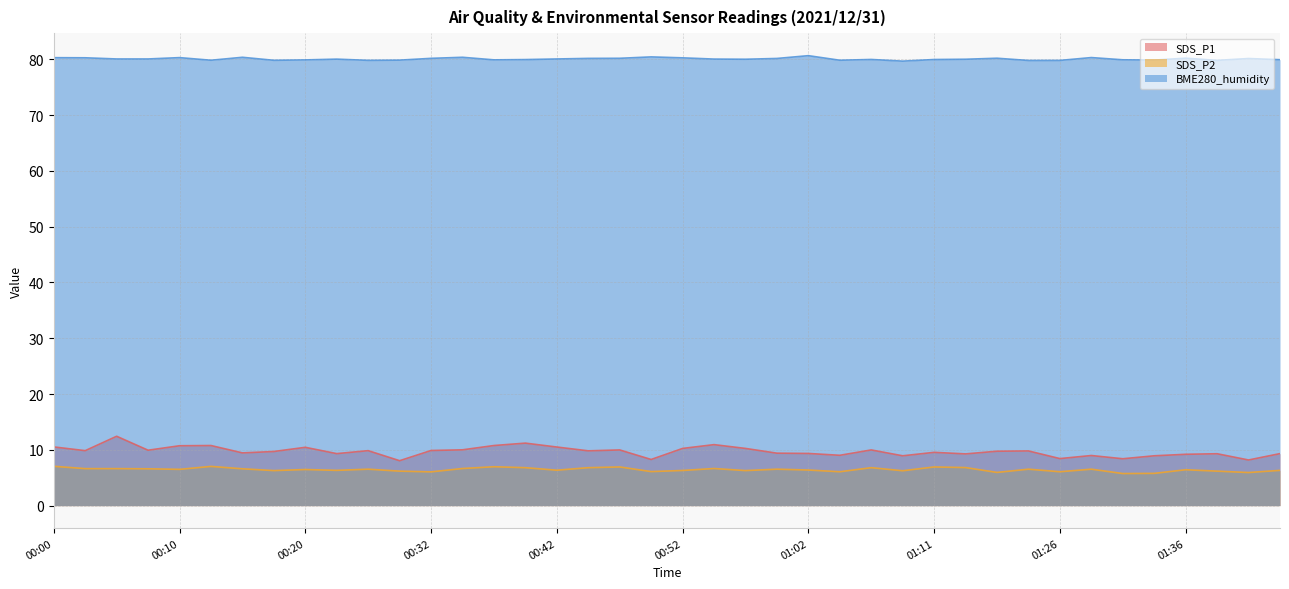

Reading right to left, list all the values displayed in this chart.

SDS_P1: 9.3	8.2	9.3	9.2	8.9	8.4	9.0	8.4	9.8	9.8	9.3	9.6	8.9	10.0	9.0	9.3	9.4	10.2	10.9	10.2	8.3	10.0	9.8	10.5	11.2	10.8	10.0	9.9	8.1	9.8	9.3	10.4	9.7	9.4	10.8	10.7	9.9	12.4	9.8	10.5
SDS_P2: 6.3	5.9	6.2	6.4	5.8	5.8	6.5	6.1	6.5	6.0	6.8	6.9	6.2	6.8	6.1	6.4	6.5	6.3	6.7	6.3	6.1	6.9	6.8	6.3	6.8	7.0	6.7	6.0	6.2	6.5	6.3	6.5	6.3	6.6	7.0	6.5	6.6	6.6	6.6	7.0
BME280_humidity: 79.9	80.1	79.8	80.2	79.8	79.9	80.3	79.8	79.8	80.2	80.0	80.0	79.7	80.0	79.8	80.6	80.1	80.0	80.0	80.2	80.4	80.2	80.2	80.0	79.9	79.9	80.3	80.2	79.8	79.8	80.0	79.9	79.8	80.3	79.8	80.3	80.0	80.0	80.3	80.3